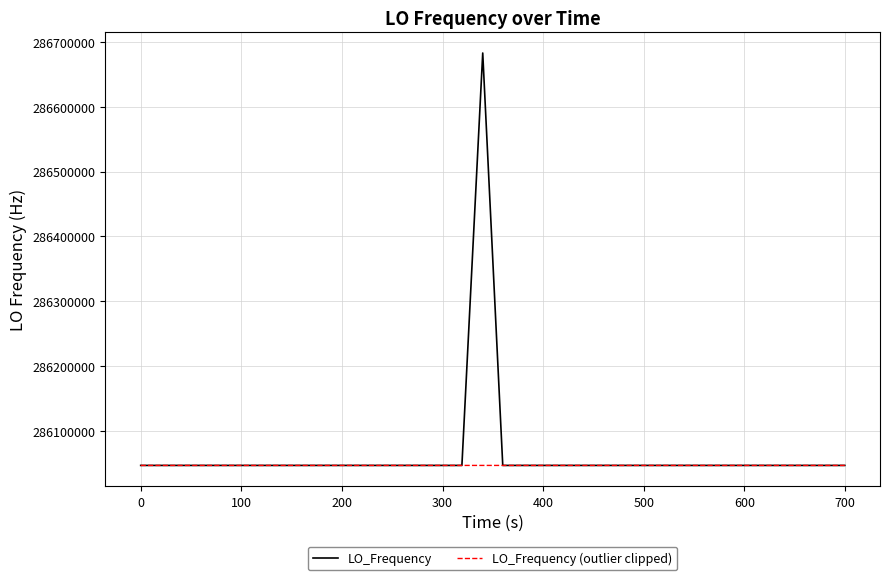

Which series has the widest spread of values?

LO_Frequency